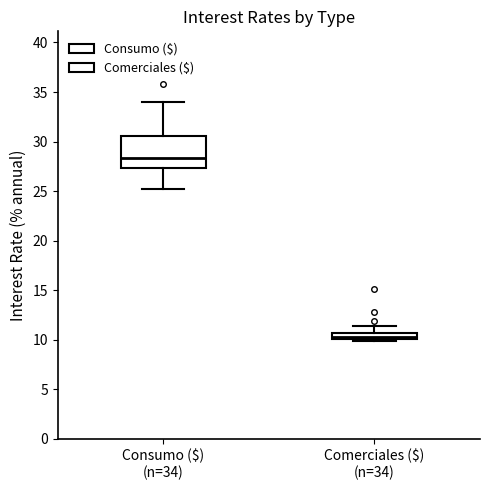

Where does the median line of the box for Consumo ($) (n=34) sit on the y-axis? The values are not printed on the chart, so give them approximately, as read against the axis.

28.5